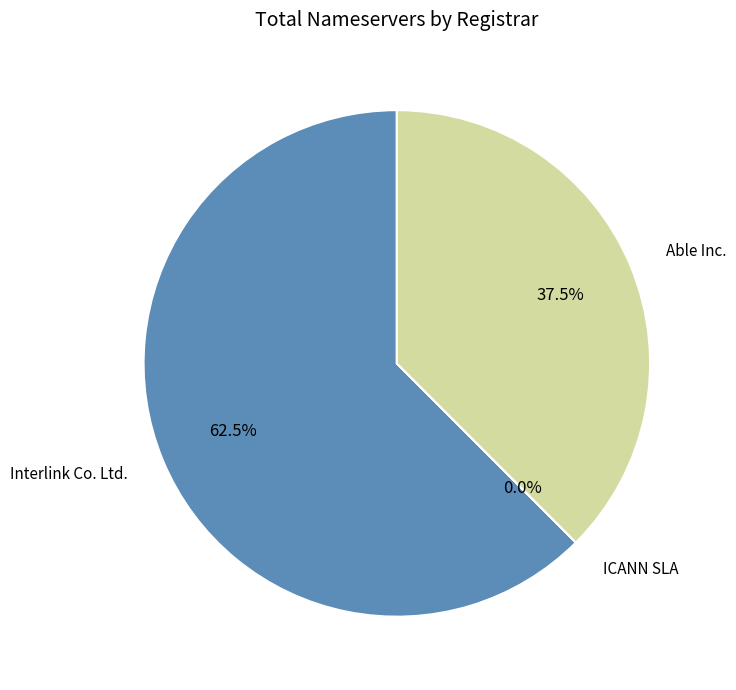

True or false: Interlink Co. Ltd. accounts for 54% of the total.

False